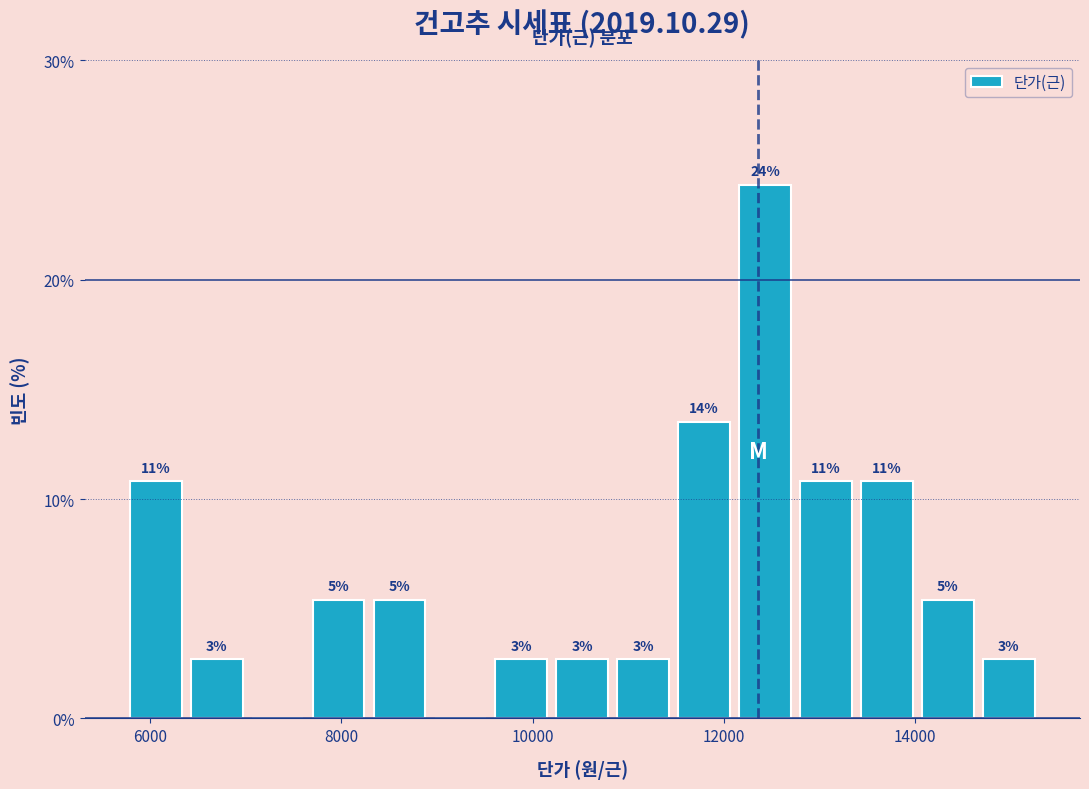

Around what value on the x-axis is the tallest bar? Give the approximate position of its centre, as read against the axis.

12400